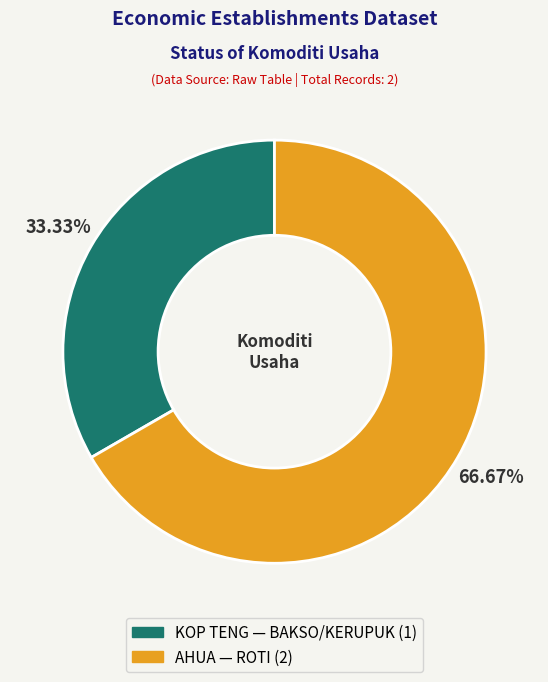

What percentage is the KOP TENG slice, to the nearest percent?

33%